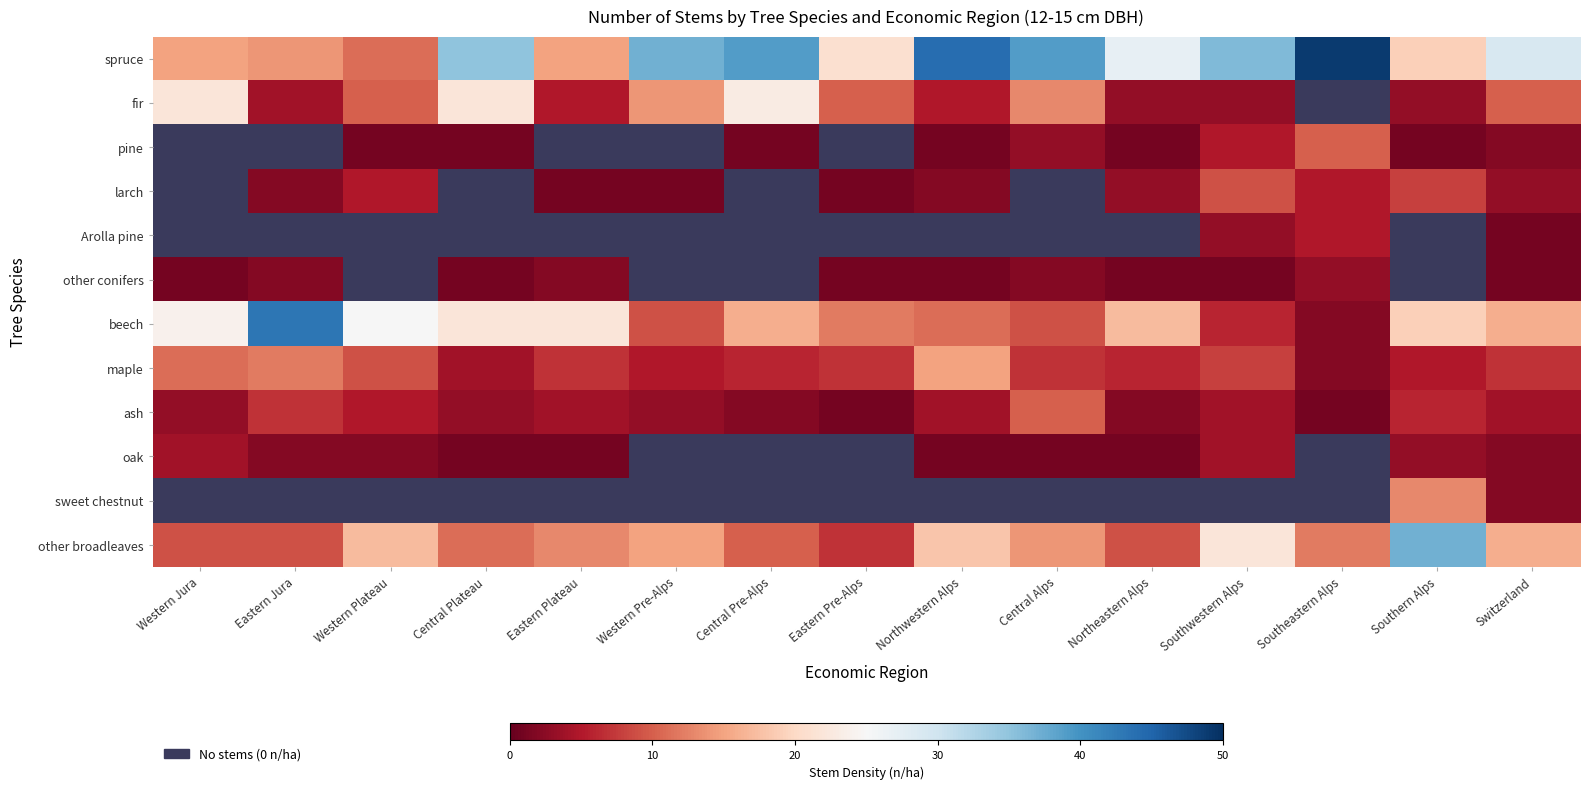

Which series changed the most between Central Pre-Alps and Southeastern Alps?

beech